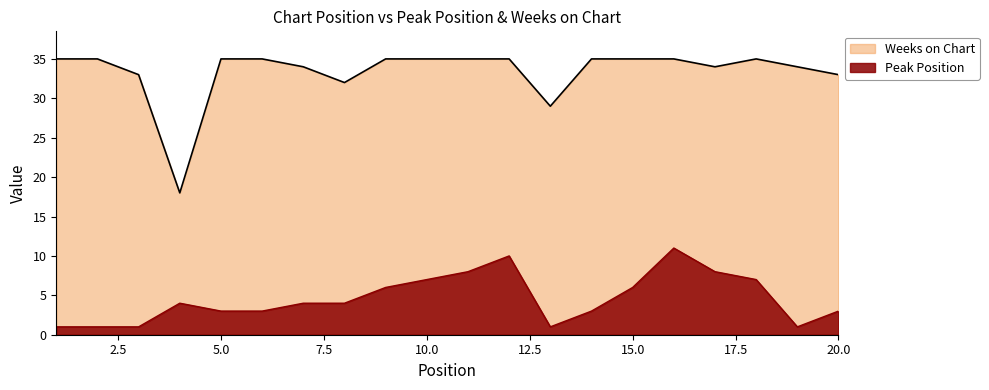

Rank the series by their average value, from highest to lowest.

Weeks on Chart, Peak Position